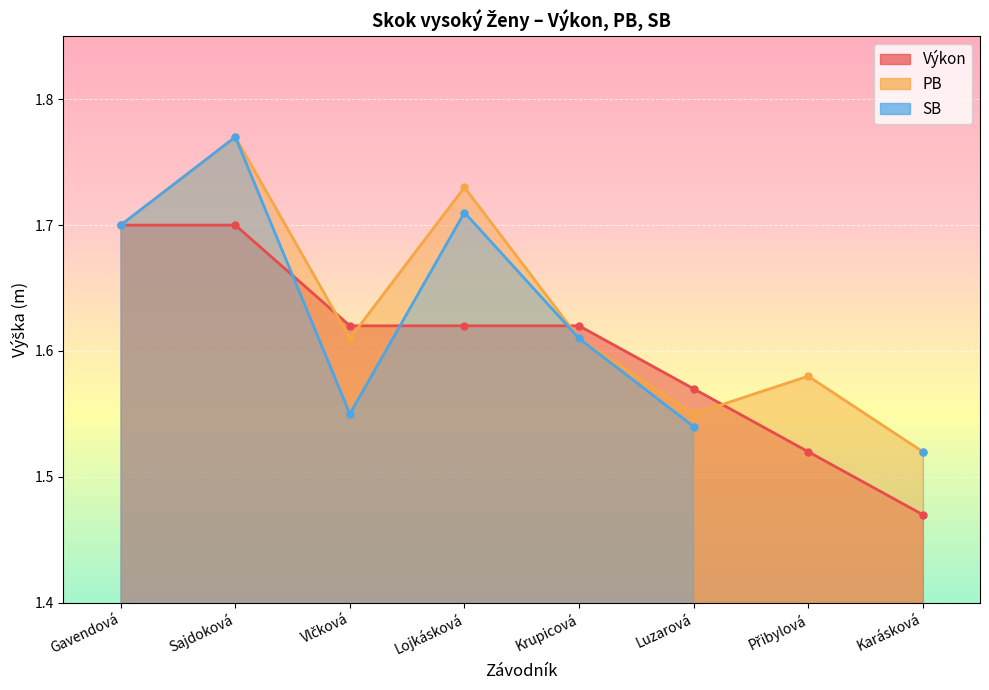

Is the value of PB at Luzarová greater than the value of Výkon at Přibylová?

Yes